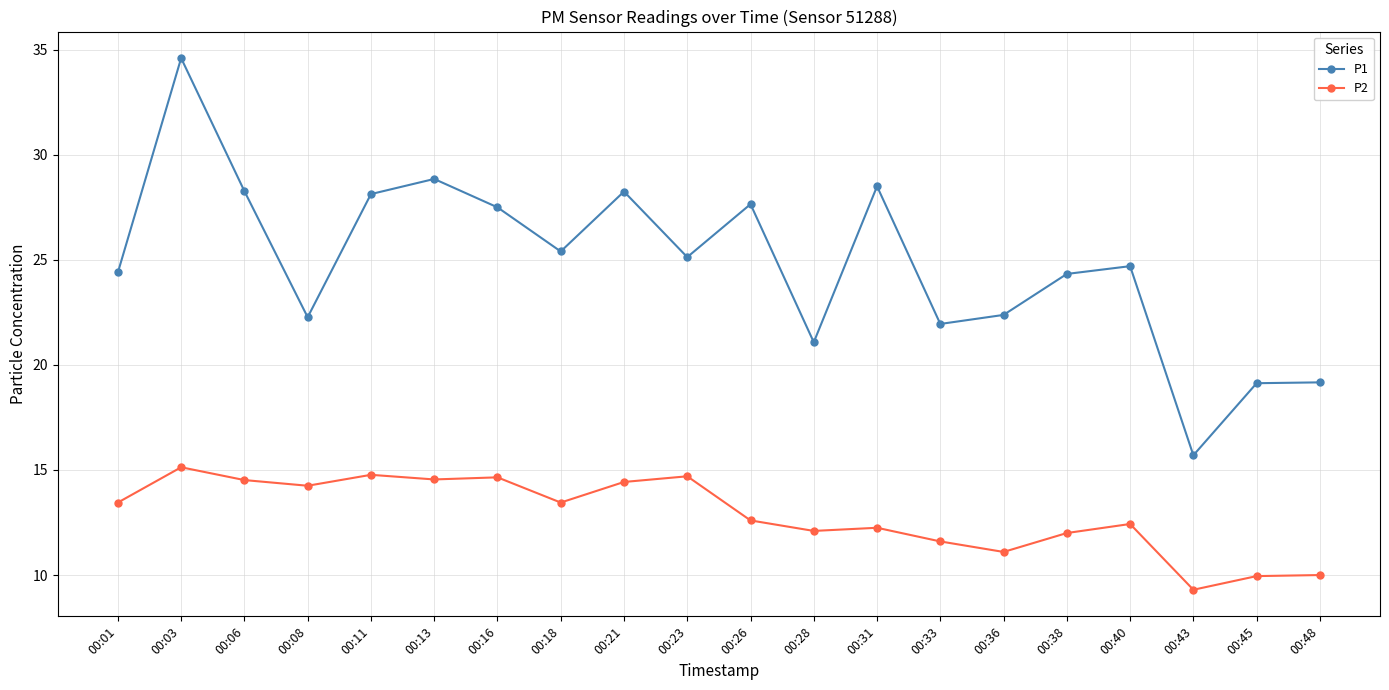

What is the maximum value for P1?

34.6